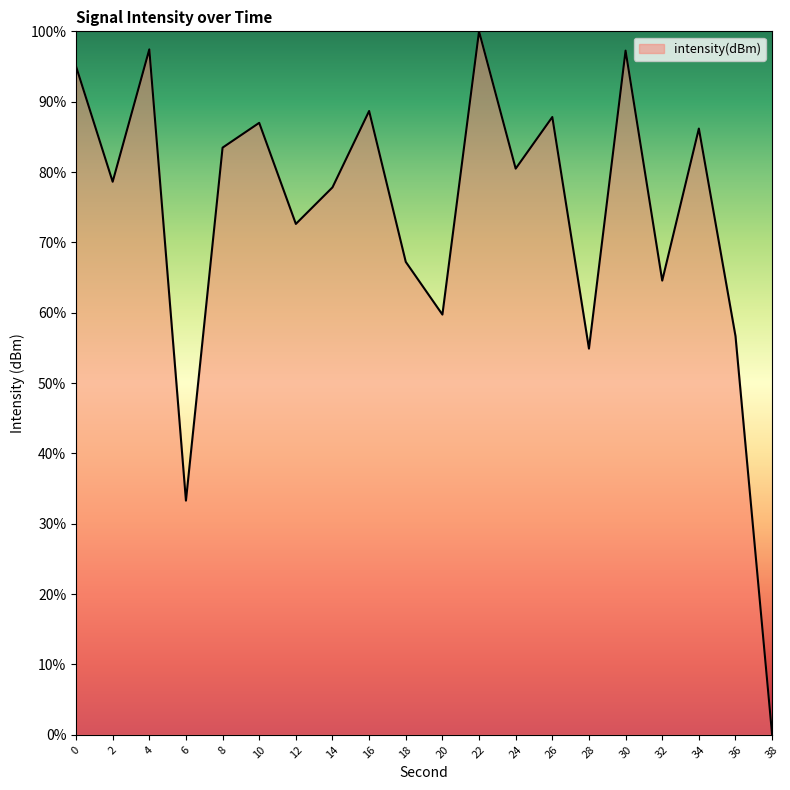

What is the sum of the values at 30 and 14?

175.1